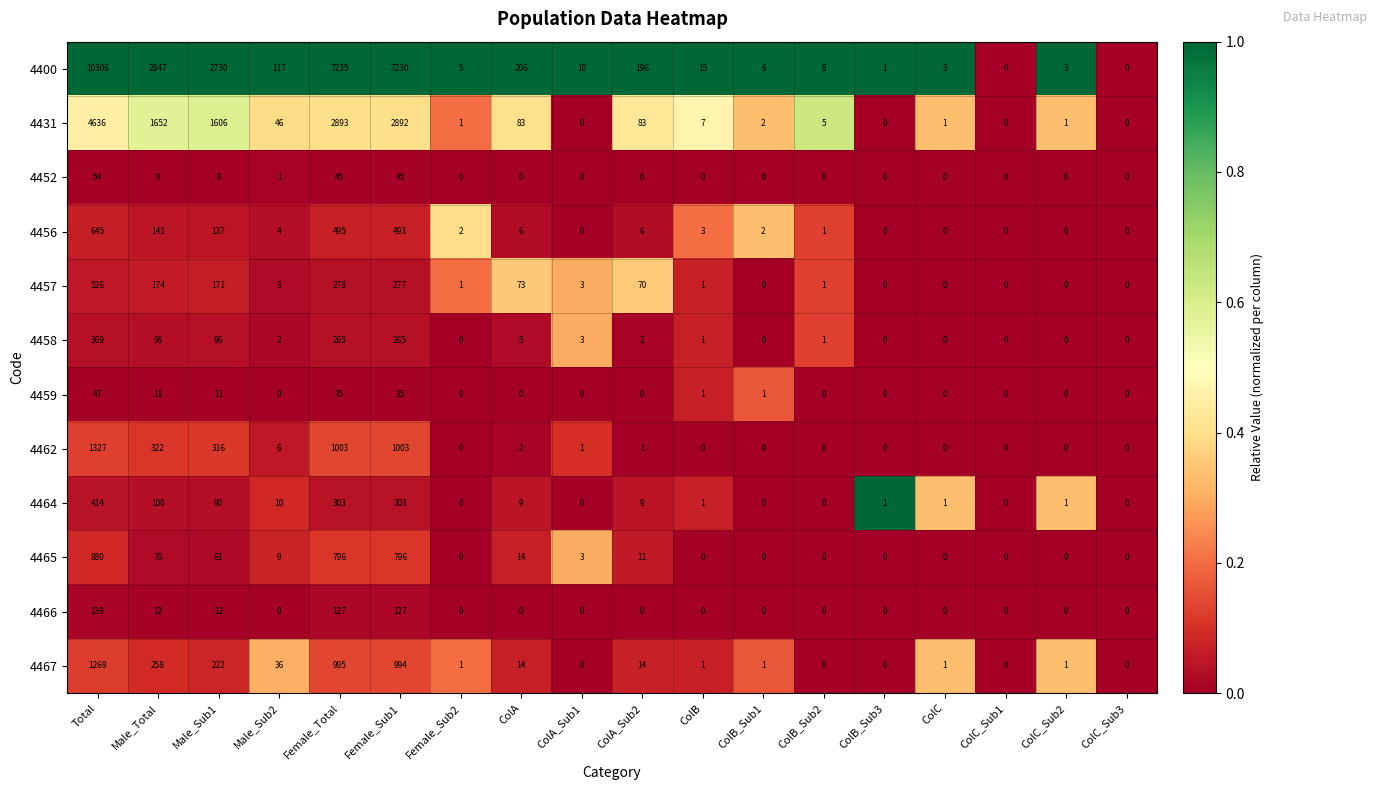

Between ColB_Sub1 and ColC_Sub1, which series saw the biggest shift?

4400